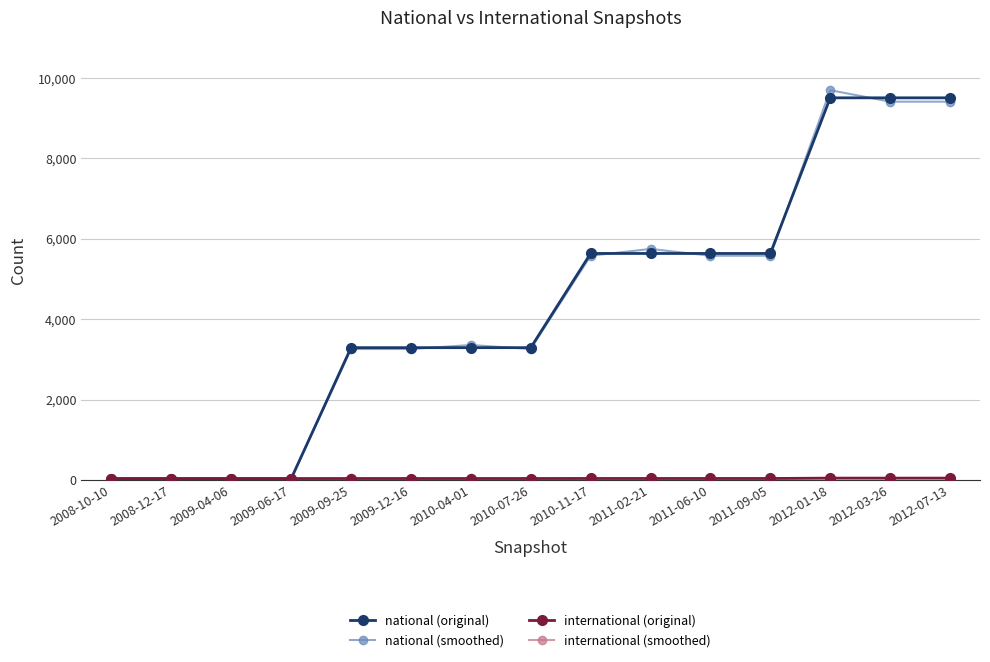

What is the label of the 11th point from the right?

2009-09-25